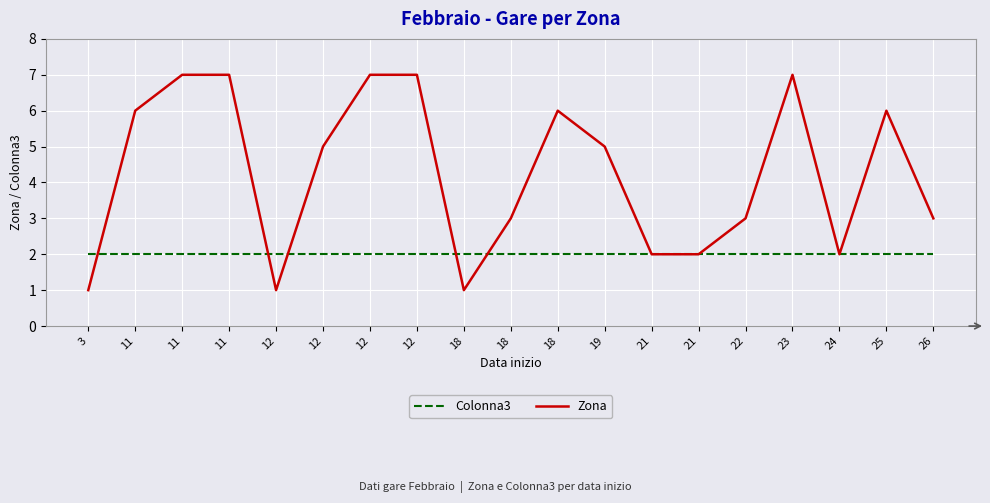

After their last crossing, which series has the higher values: Colonna3 or Zona?

Zona